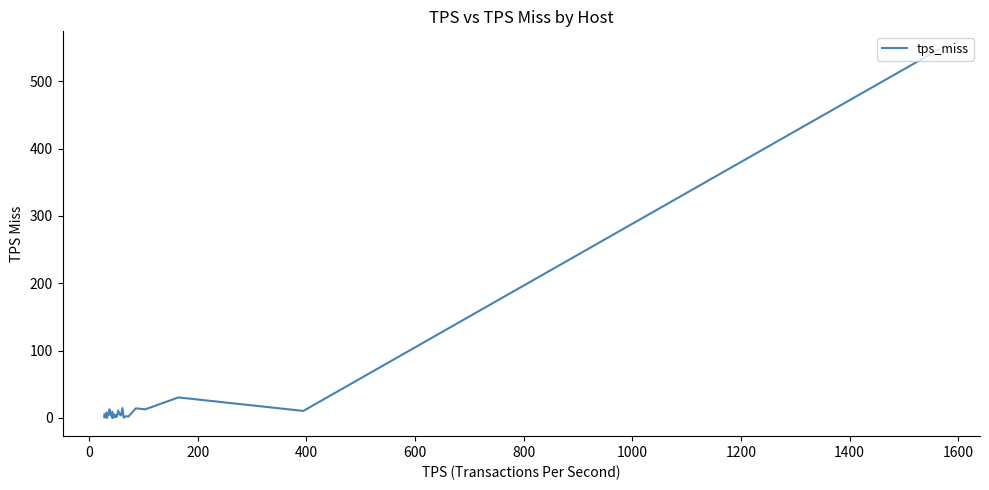

How many series are shown in this chart?

1